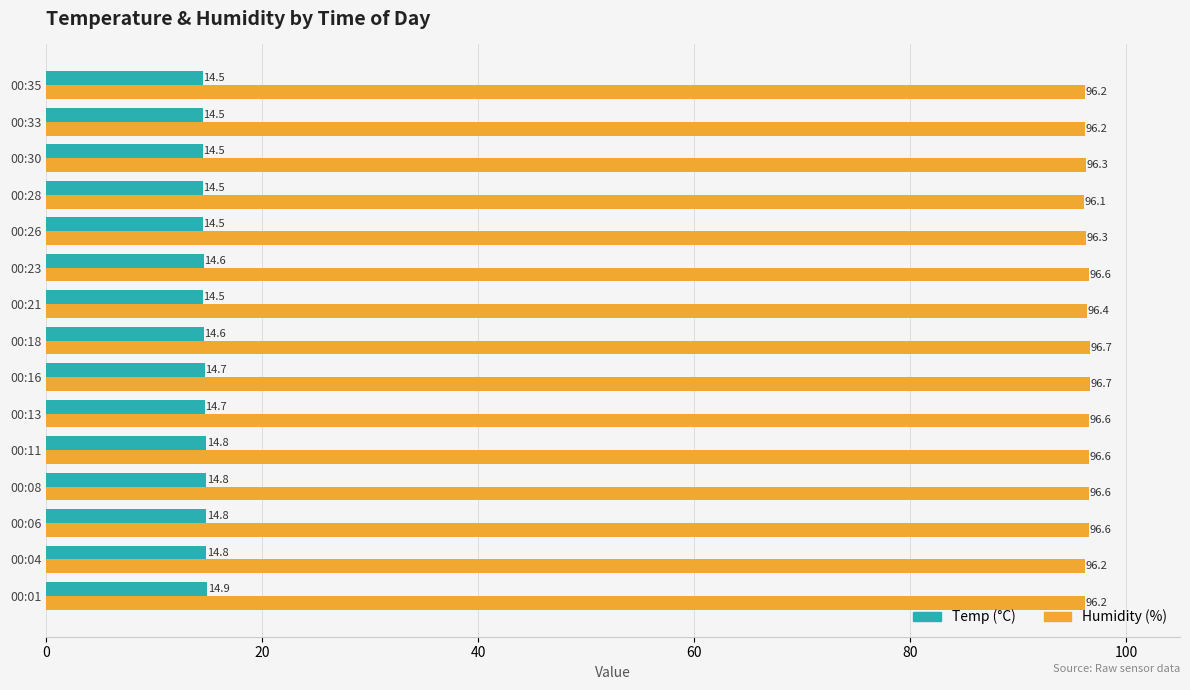

What is the smallest value displayed?

14.5